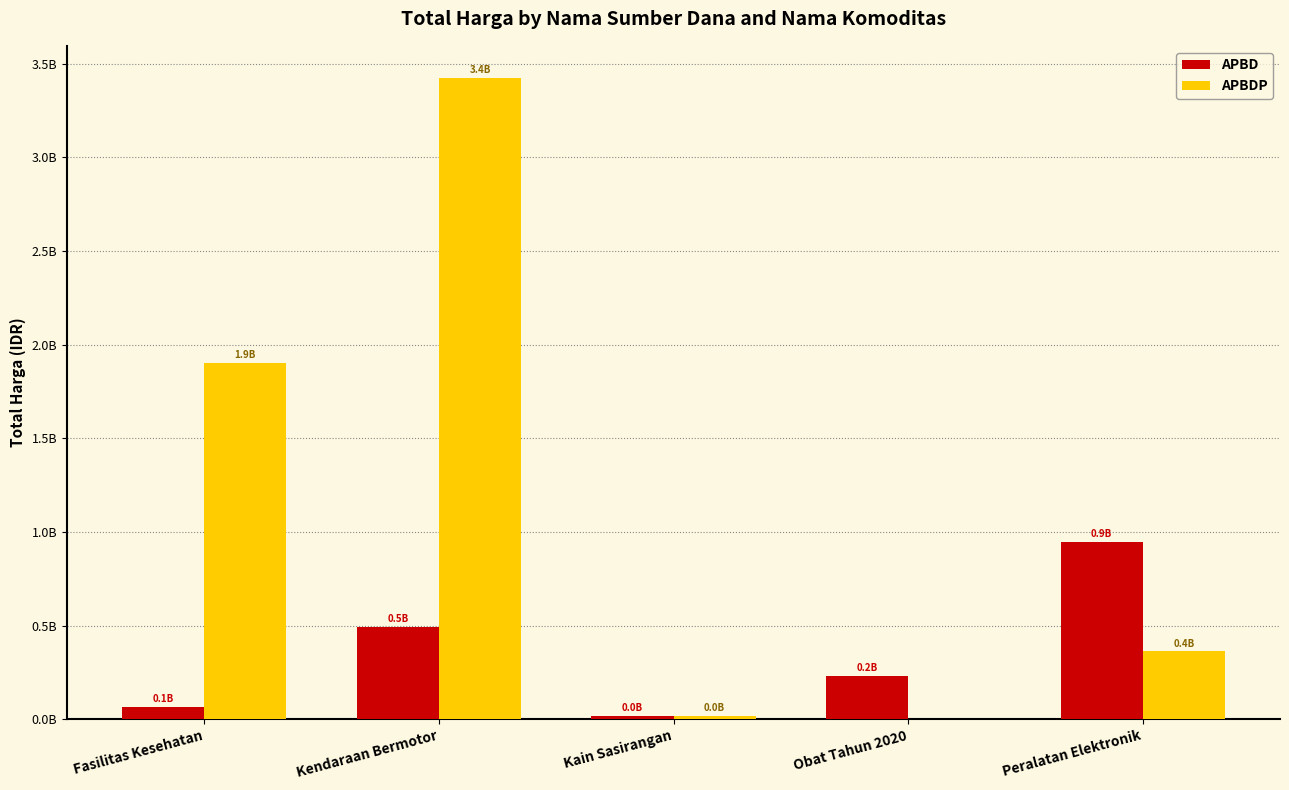

What is the label of the 4th bar from the left?

Obat Tahun 2020